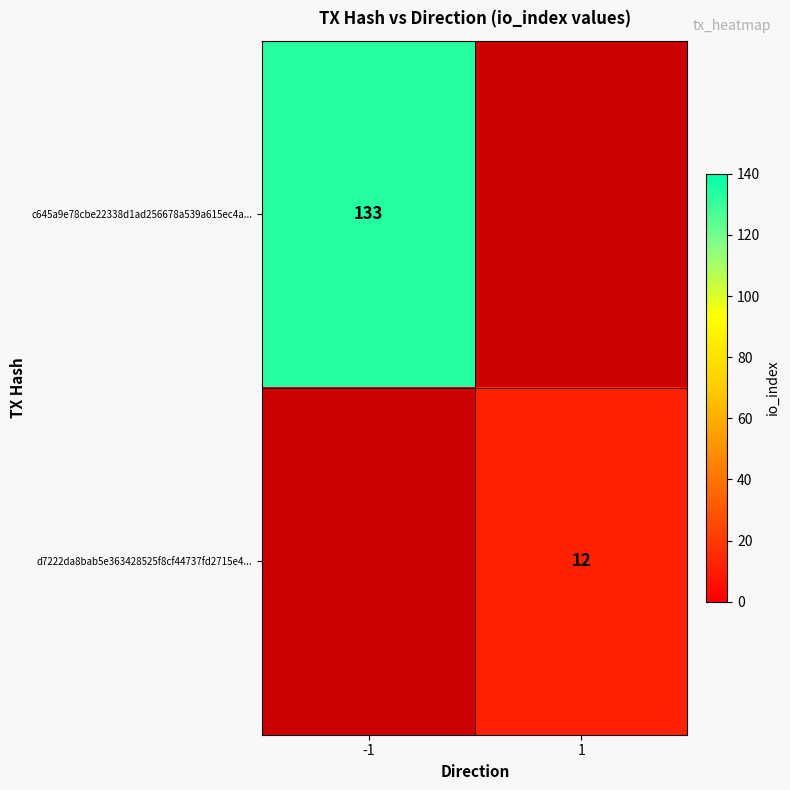

The value of c645a9e78cbe22338d1ad256678a539a615ec4a... at -1 is 133. True or false?

True